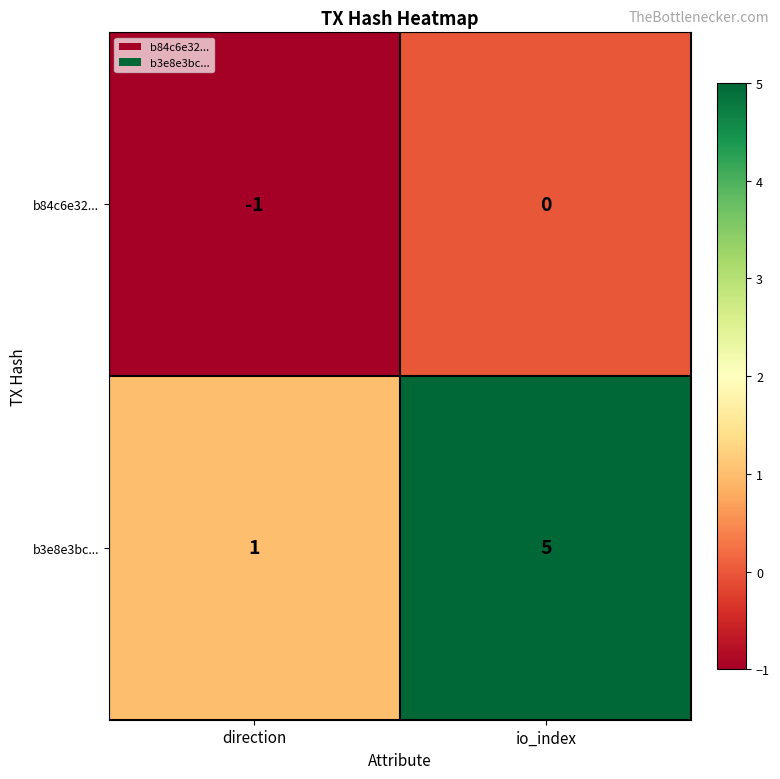

How many data points does each series have?

2